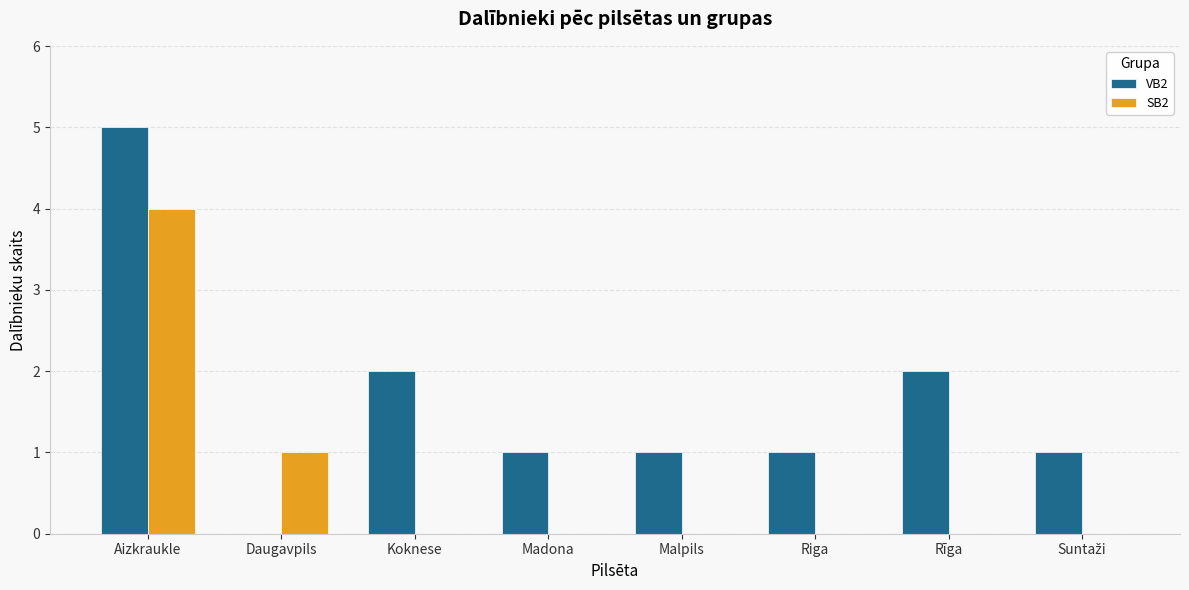

What is the difference between the SB2 values at Koknese and Aizkraukle?

4